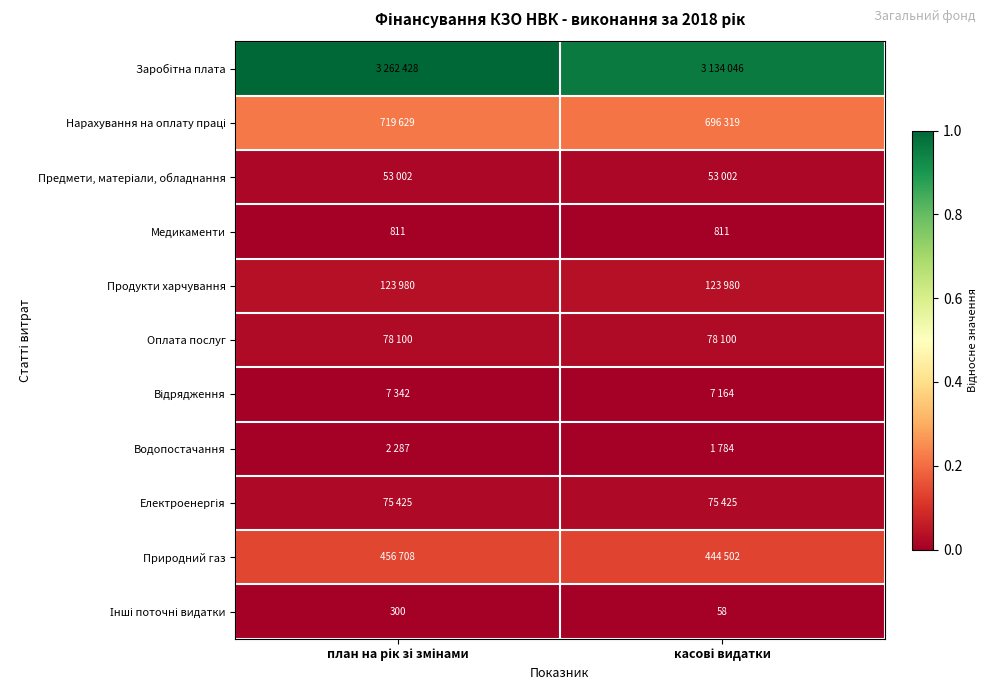

Which category has the highest value across all series?

план на рік зі змінами